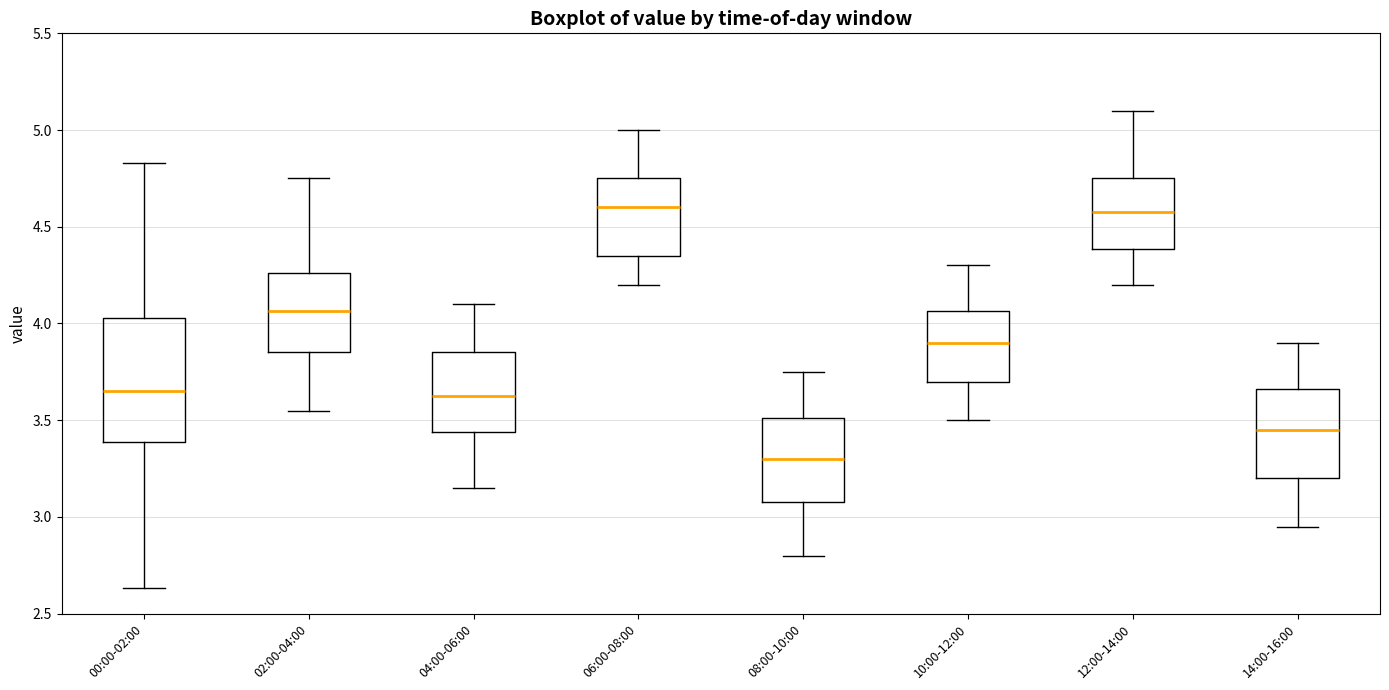

Comparing the boxes themselves (not the whiskers), which one is the tallest?

00:00-02:00